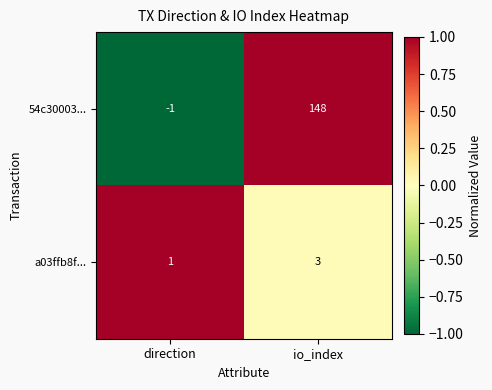

What is the spread (max minus min) of values at io_index?

145